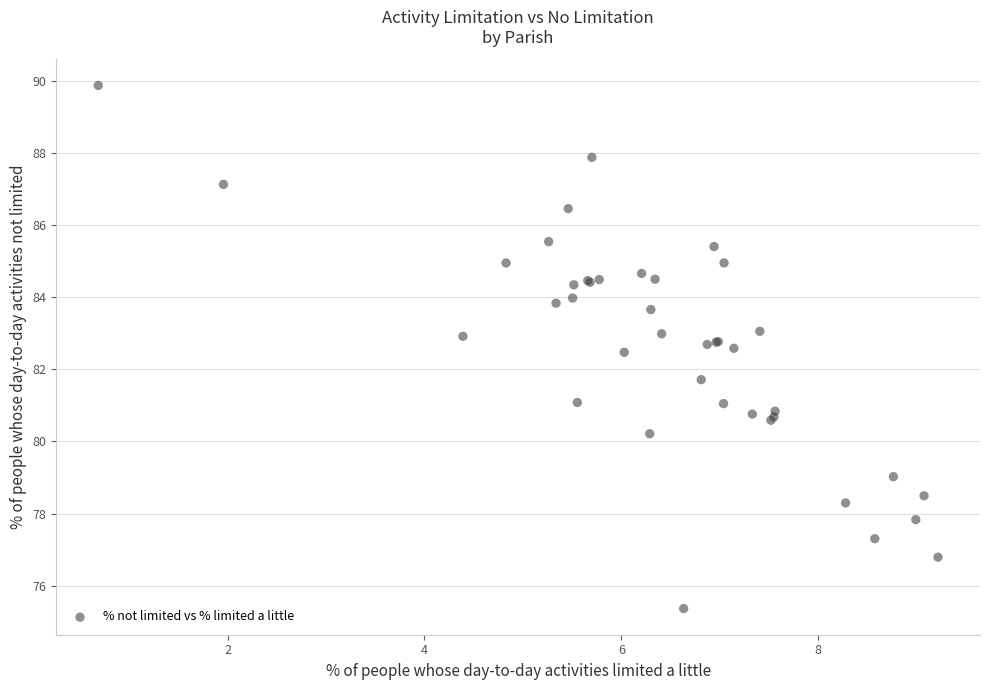

What Y value in the scatter plot is closest to 82?

81.7